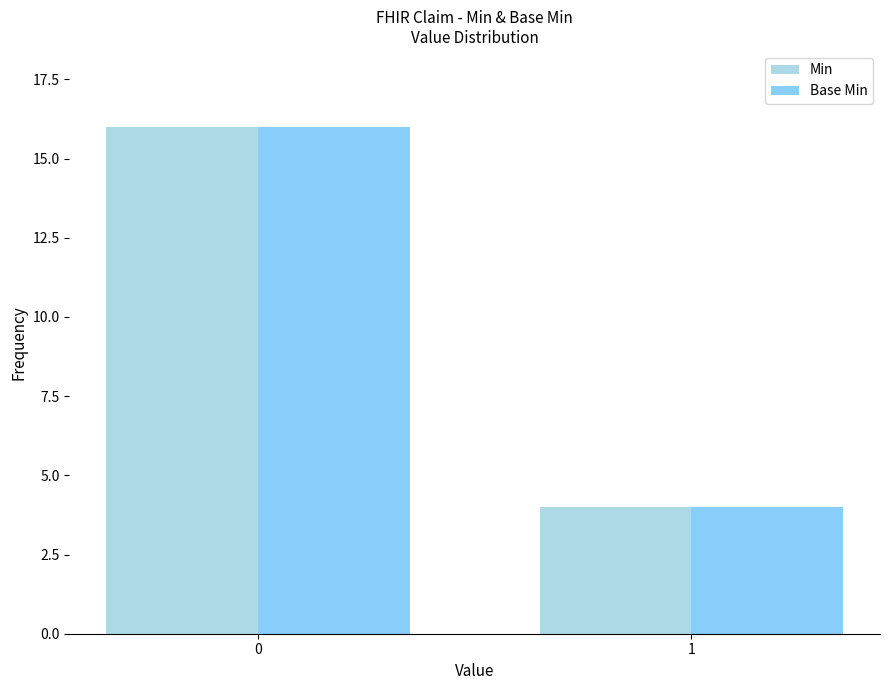

How many bars are there in total?

4